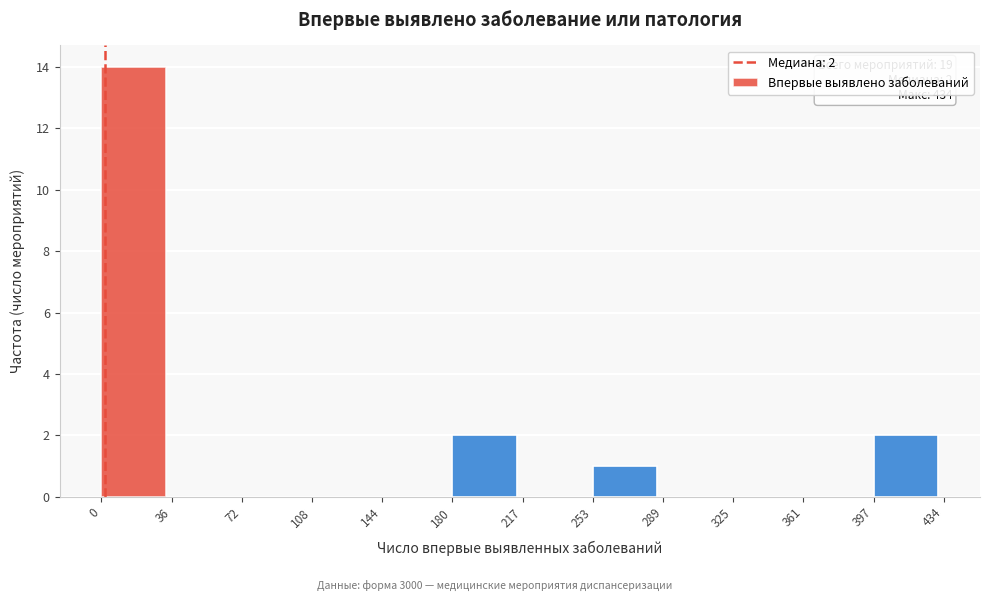

Which range on the x-axis has the tallest bar?

0 to 36